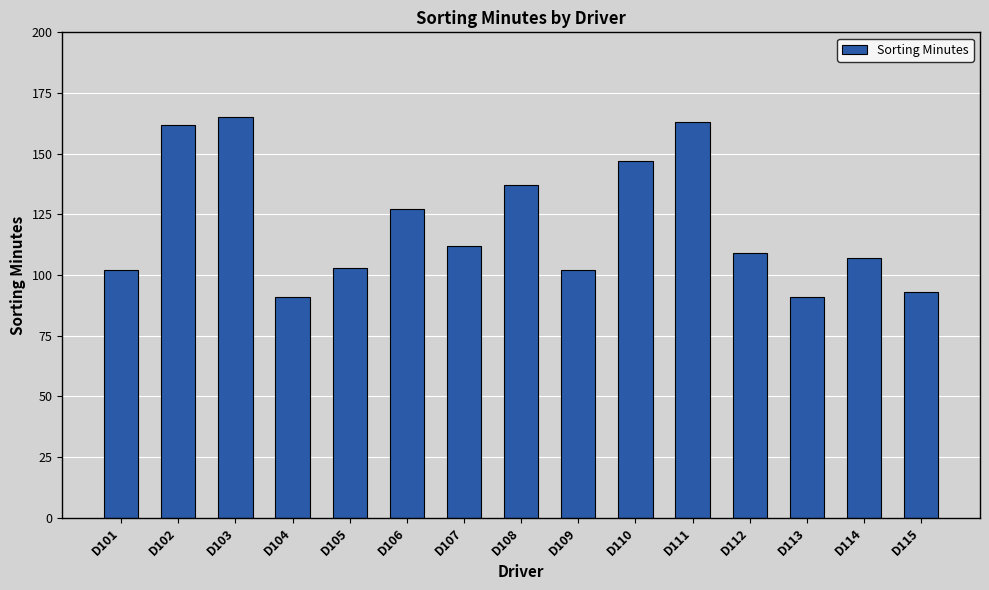

Count the number of data series in this chart.

1